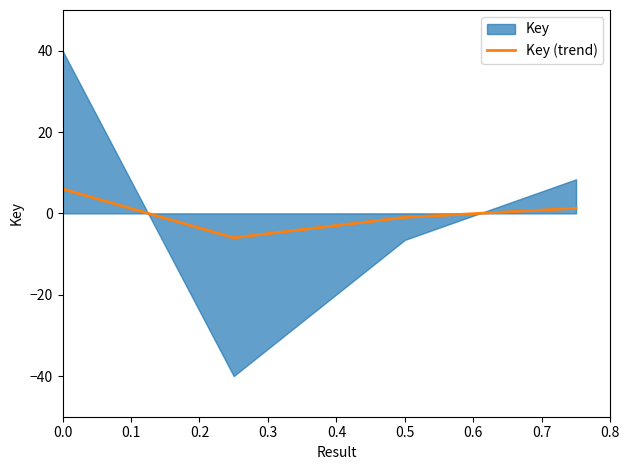

How many categories are shown in the chart?

4